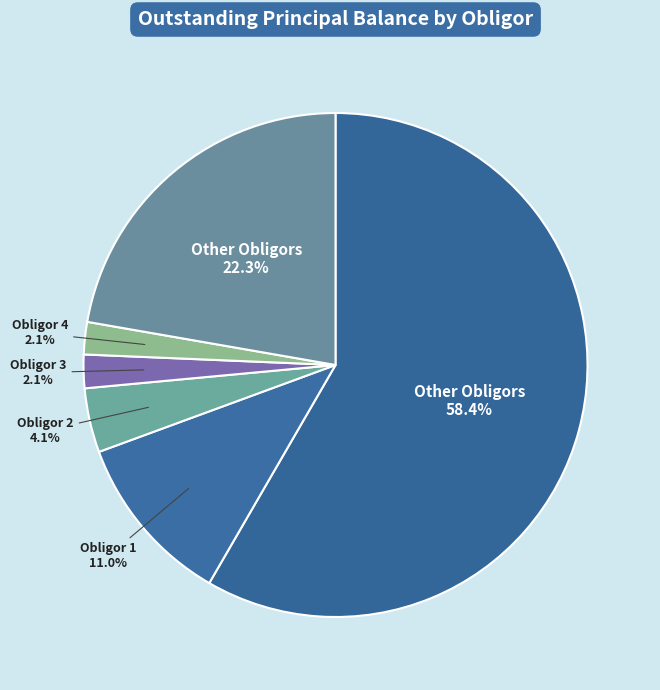

How many slices are in this pie chart?

6